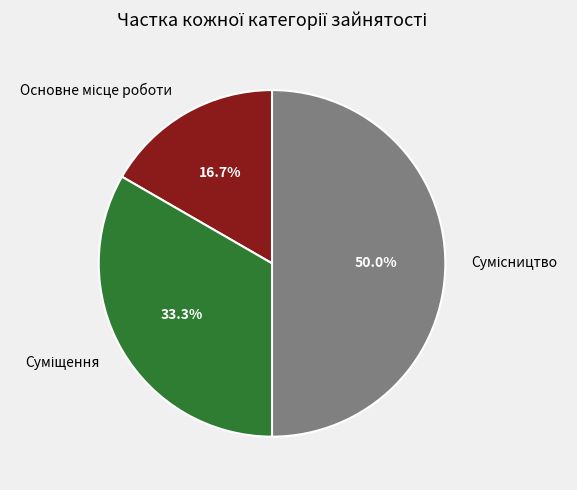

What is the total percentage of Основне місце роботи and Сумісництво?

66.7%